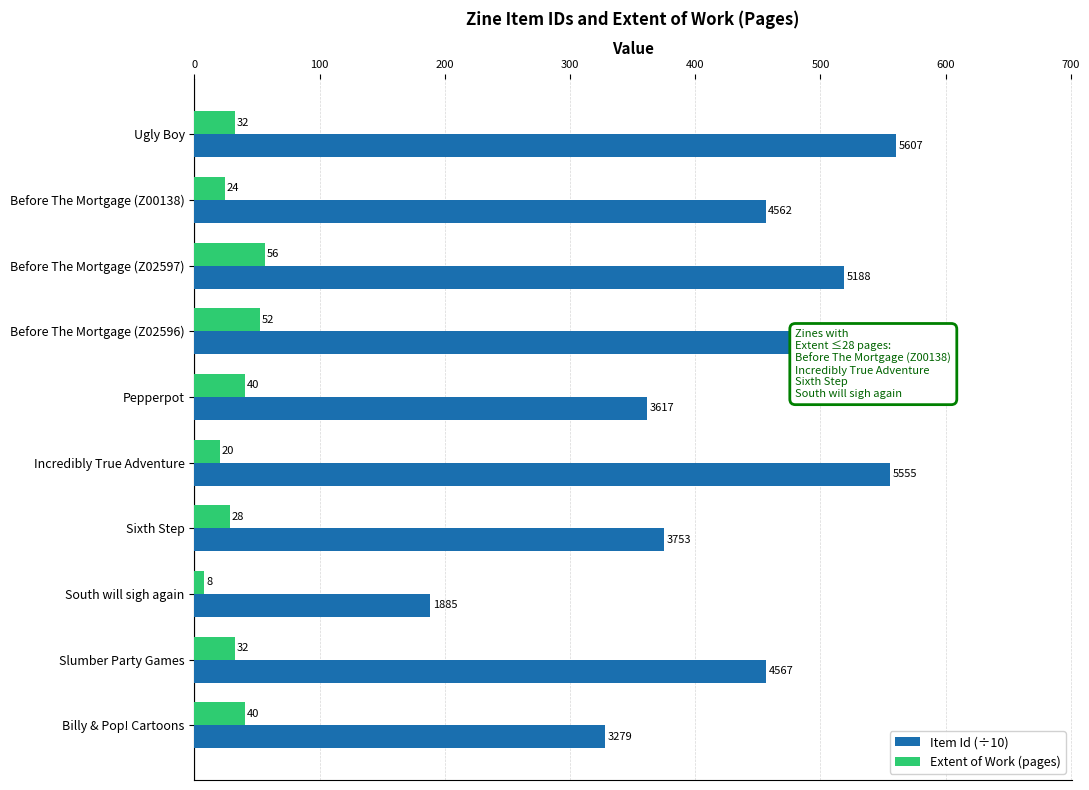

At which label is Item Id (÷10) closest to 374?

Sixth Step